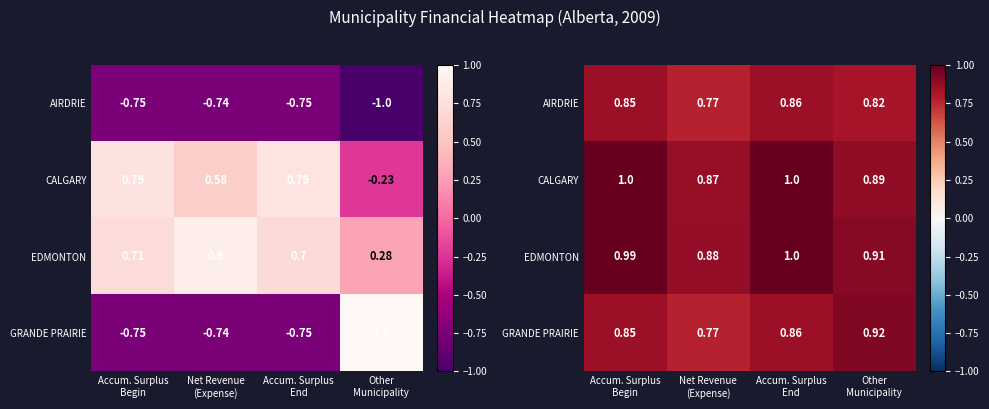

The value of AIRDRIE at Accum. Surplus Begin is 0.3. True or false?

False